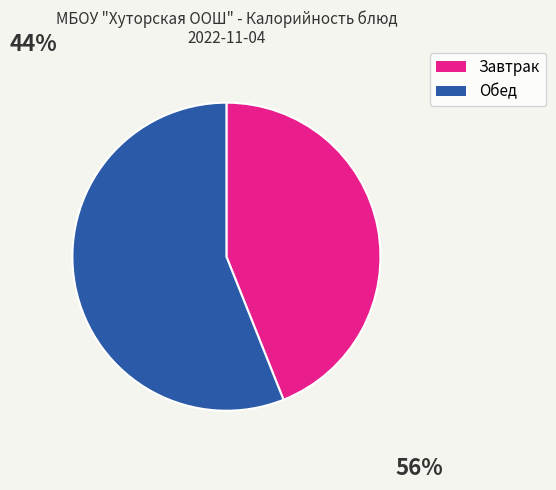

Does any single category account for the majority?

Yes